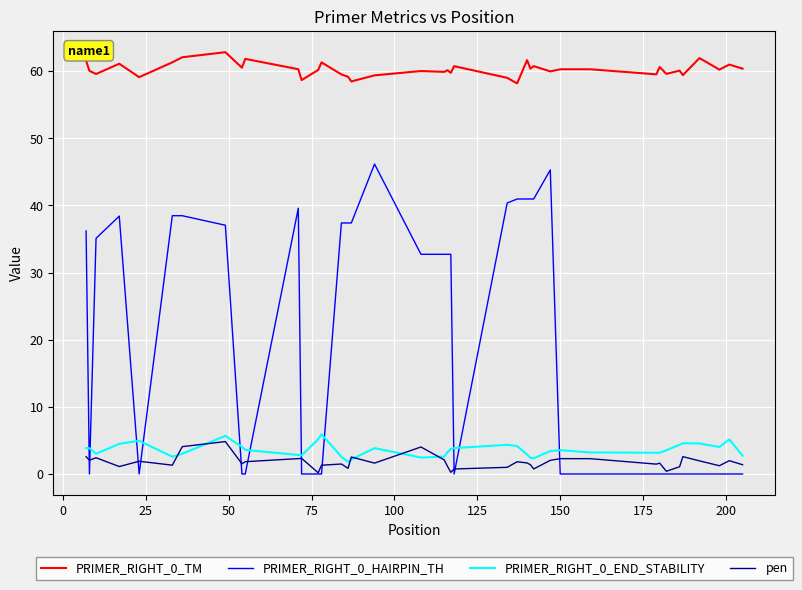

Is this an area chart (filled region under the line)?

No